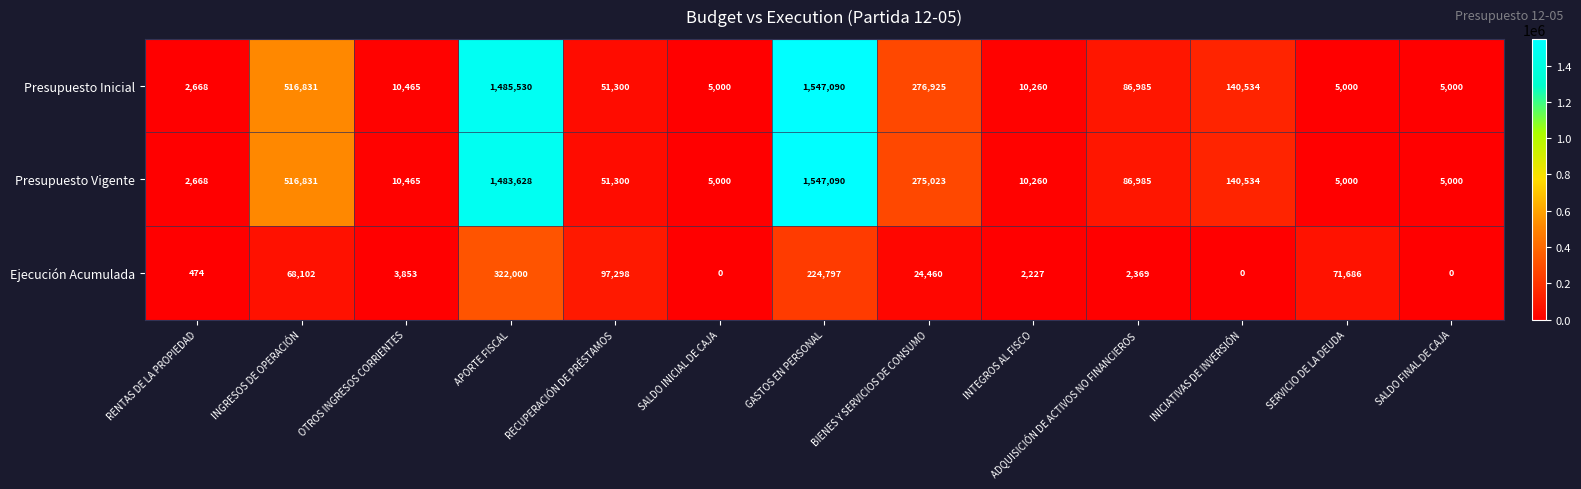

What is the sum of all Presupuesto Inicial values?

4143588